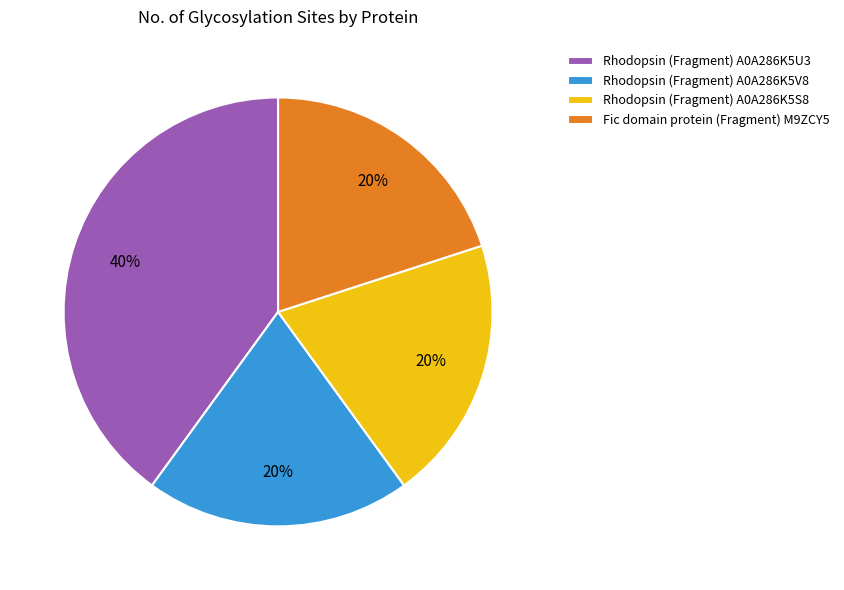

To the nearest percent, what percentage of the pie is Rhodopsin (Fragment) A0A286K5U3?

40%